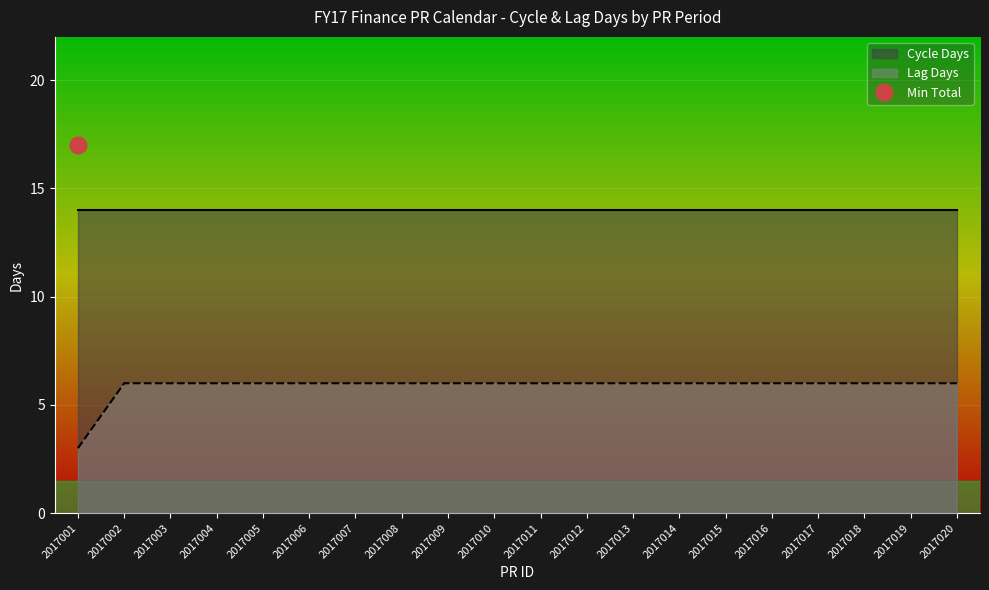

Where is Lag Days nearest to the value 4?

2017001